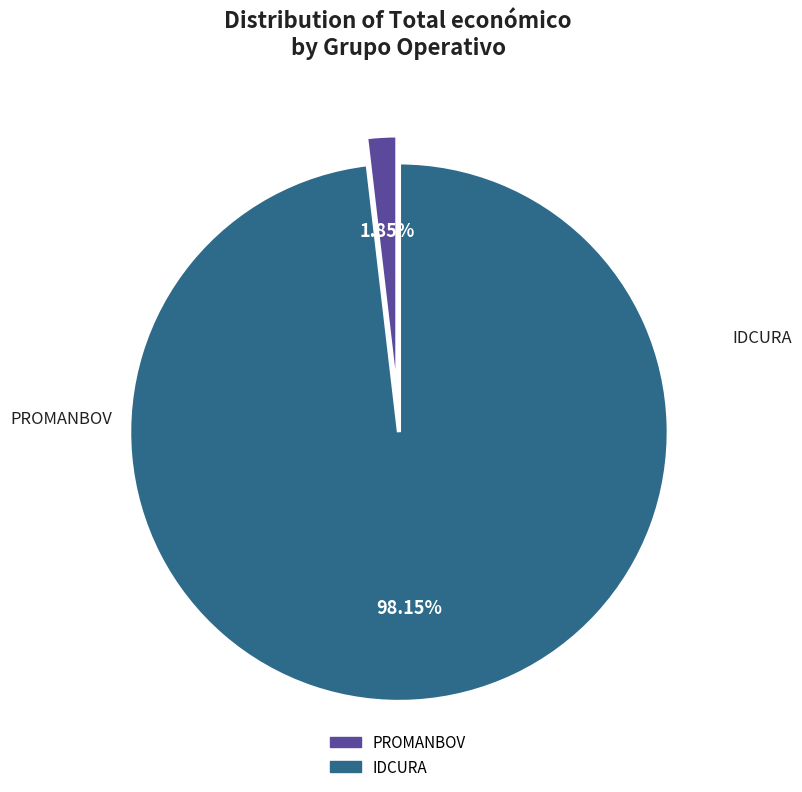

Count the number of slices in the pie.

2